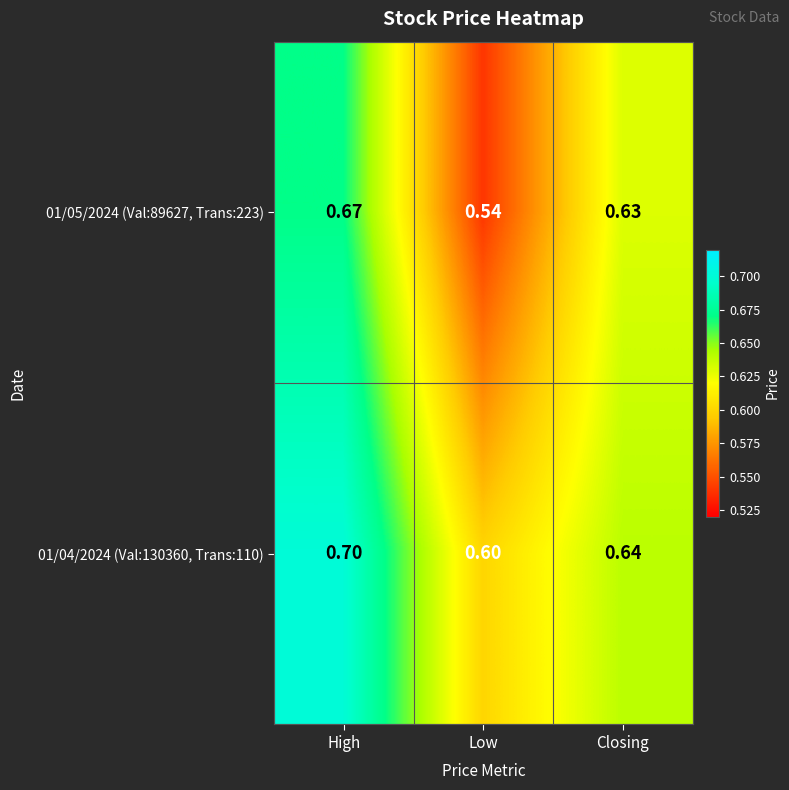

Which label corresponds to the largest value in the chart?

High